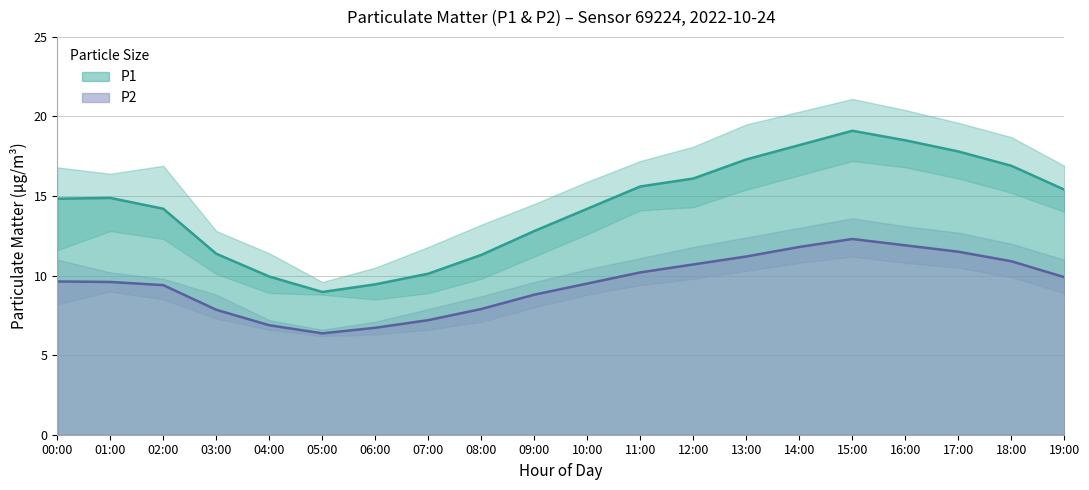

Reading left to right, list all the values displayed in this chart.

P1: 14.8	14.9	14.2	11.4	9.9	9.0	9.4	10.1	11.3	12.8	14.2	15.6	16.1	17.3	18.2	19.1	18.5	17.8	16.9	15.4
P2: 9.6	9.6	9.4	7.8	6.9	6.4	6.7	7.2	7.9	8.8	9.5	10.2	10.7	11.2	11.8	12.3	11.9	11.5	10.9	9.9